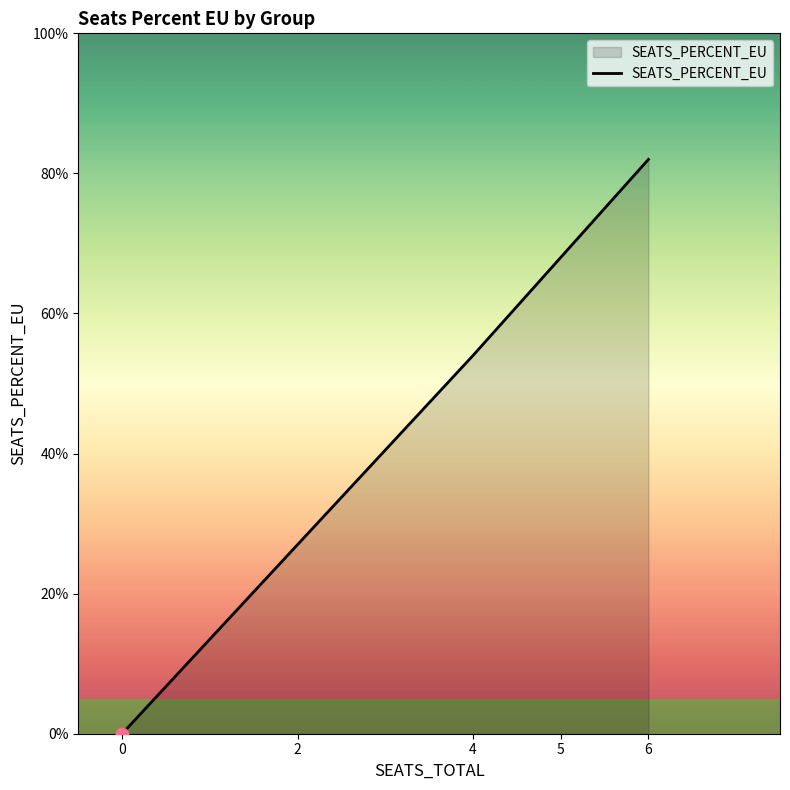

What is the change in value from 4 to 6?

+0.3